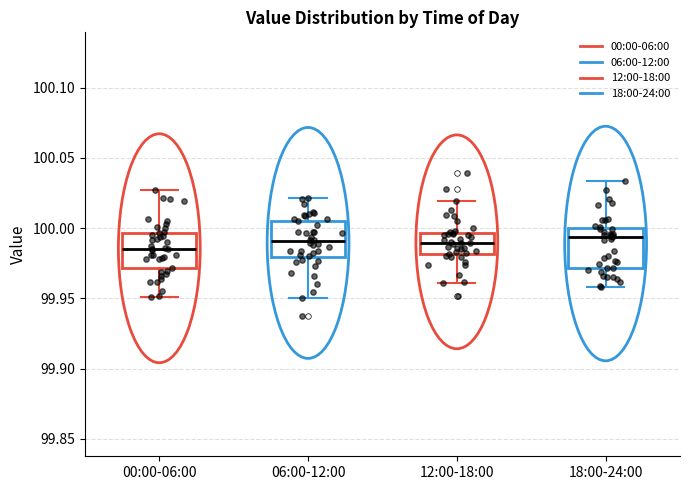

Reading left to right, transcribe this box plot: for each box, give where its median line is, the range the box spans, and where its two whiskers end, as read against the y-axis. The values are not printed on the chart, so give them approximately, as read against the axis.

00:00-06:00: median 99.985, box 99.970 to 99.995, whiskers 99.950 to 100.025
06:00-12:00: median 99.990, box 99.980 to 100.005, whiskers 99.950 to 100.020
12:00-18:00: median 99.990, box 99.980 to 99.995, whiskers 99.960 to 100.020
18:00-24:00: median 99.995, box 99.970 to 100.000, whiskers 99.960 to 100.035